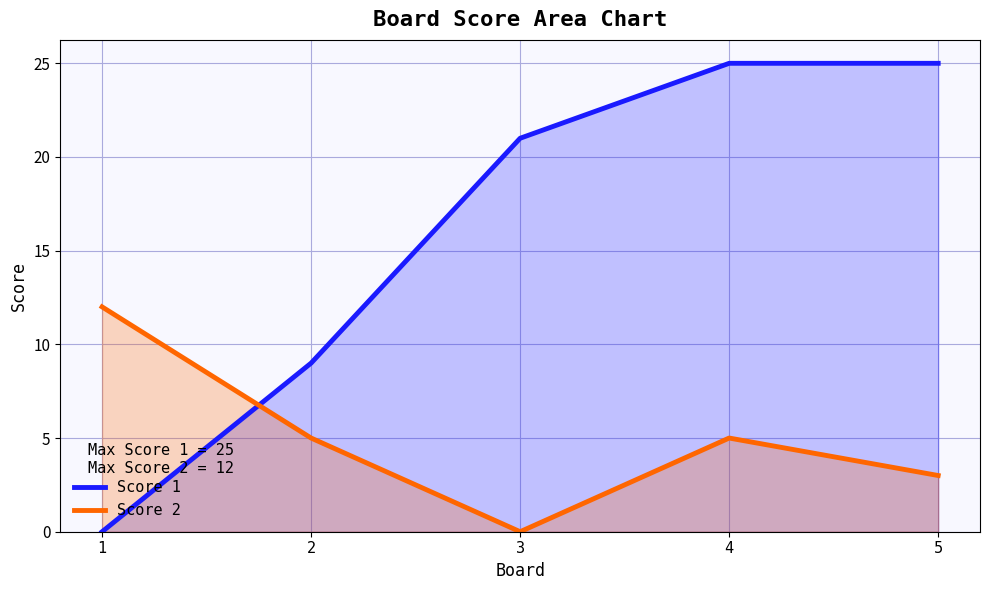

Reading left to right, extract all data points from this chart.

Score 1: 0	9	21	25	25
Score 2: 12	5	0	5	3